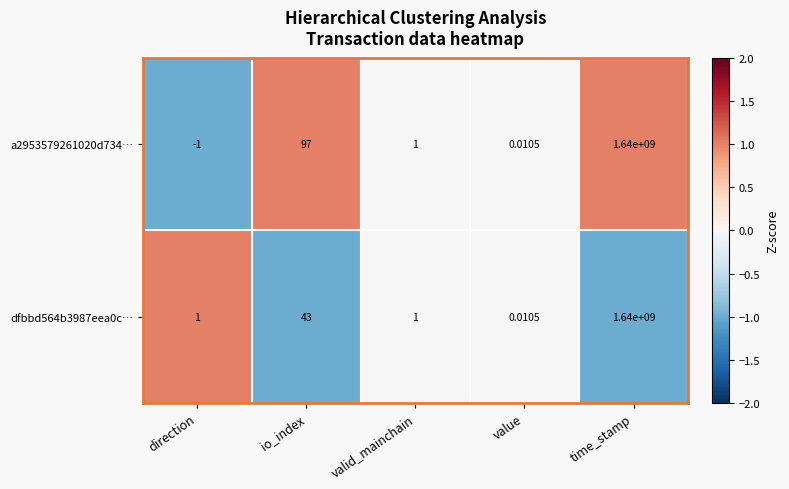

At which category is the sum across all series the highest?

time_stamp